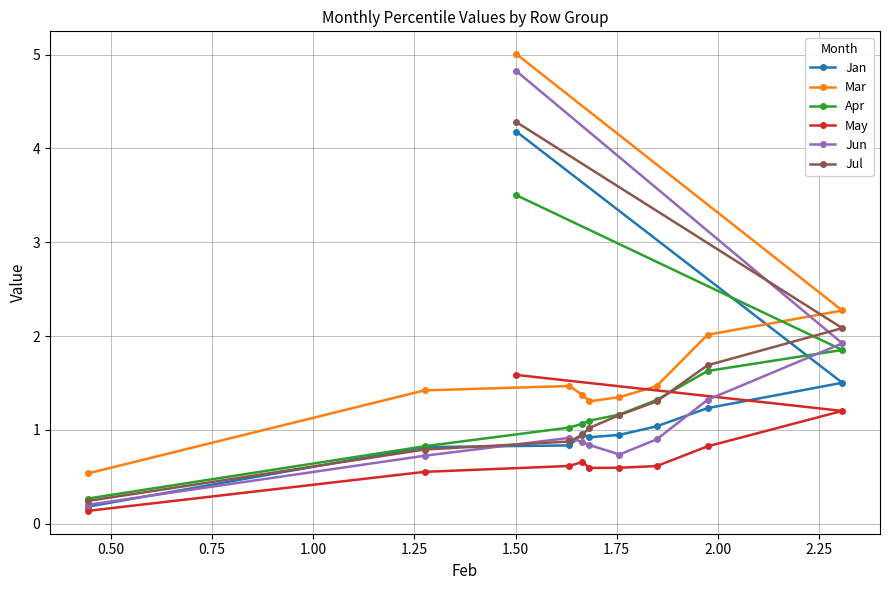

Is this an area chart (filled region under the line)?

No